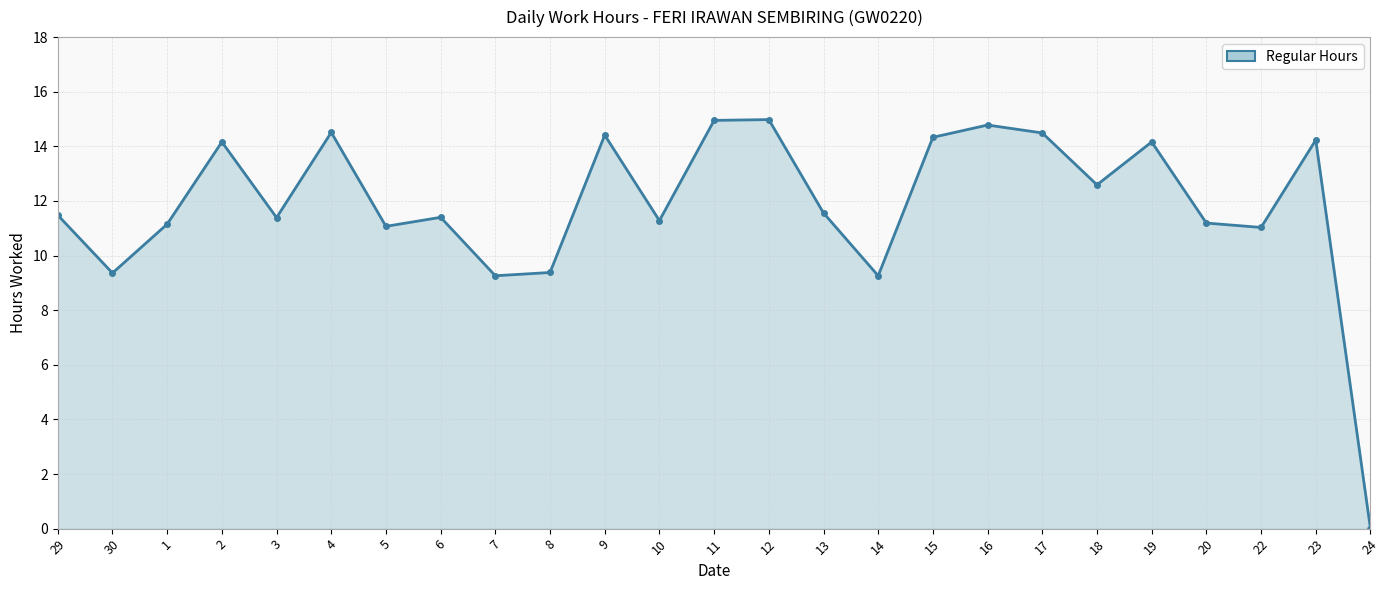

What is the average value?

11.9